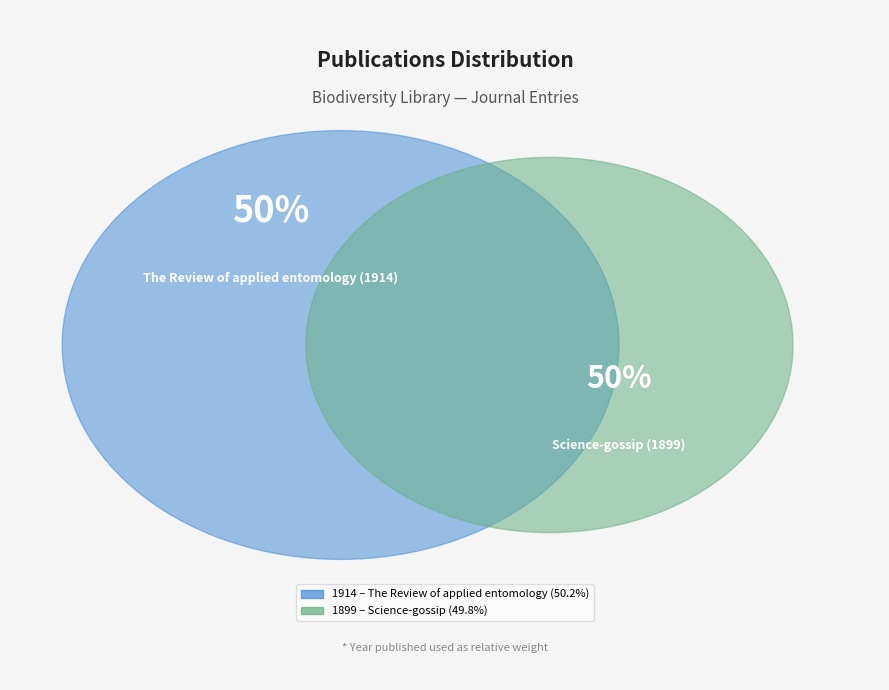

Which category has the smallest portion of the pie?

Science-gossip (1899)